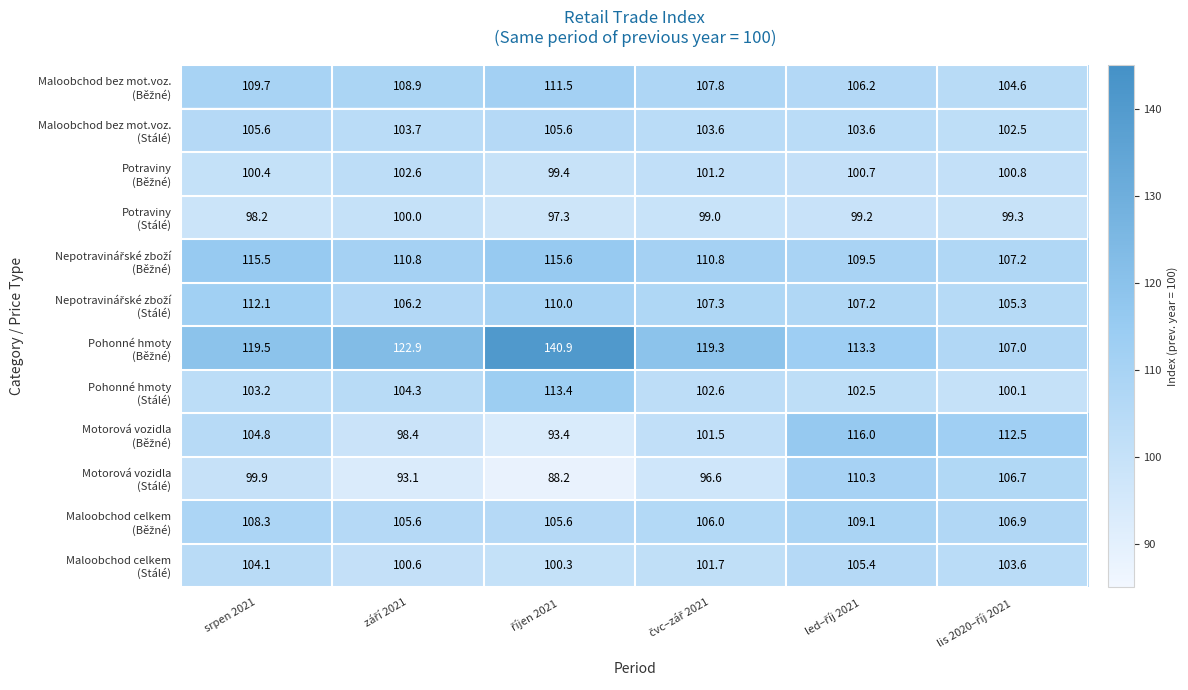

Which series has the largest total across all categories?

Pohonné hmoty (Běžné)